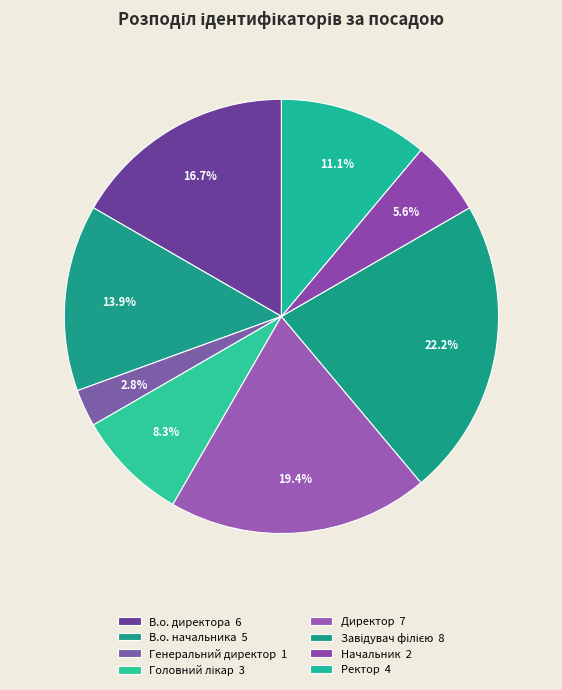

Does Директор account for over 50% of the chart?

No